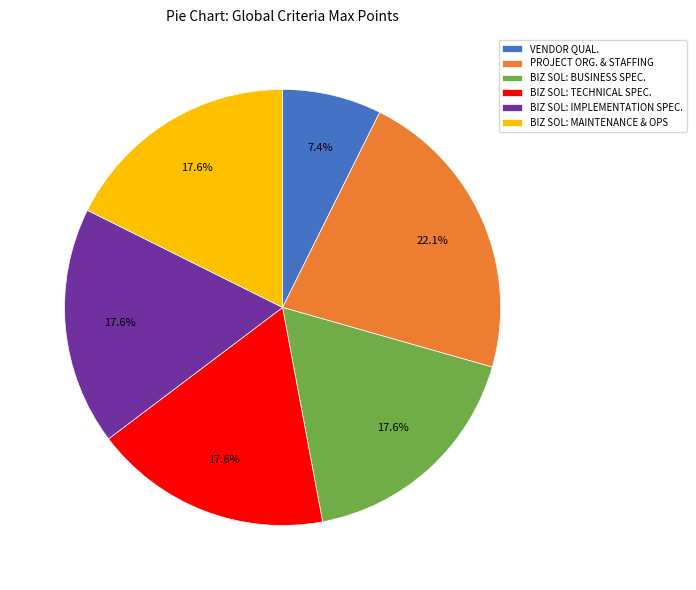

Does any single category account for the majority?

No